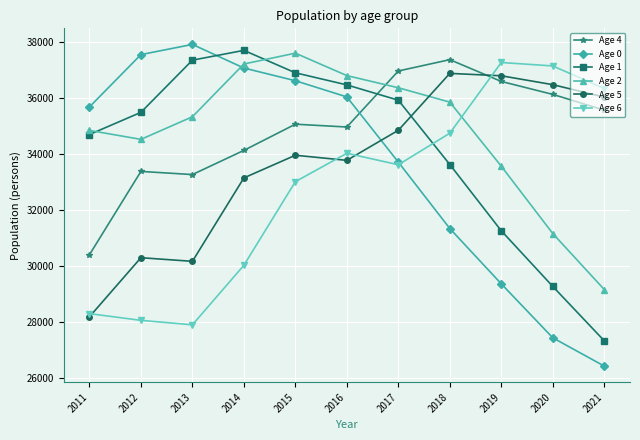

What is the value of the Age 6 point at the 3rd from the left?

27910